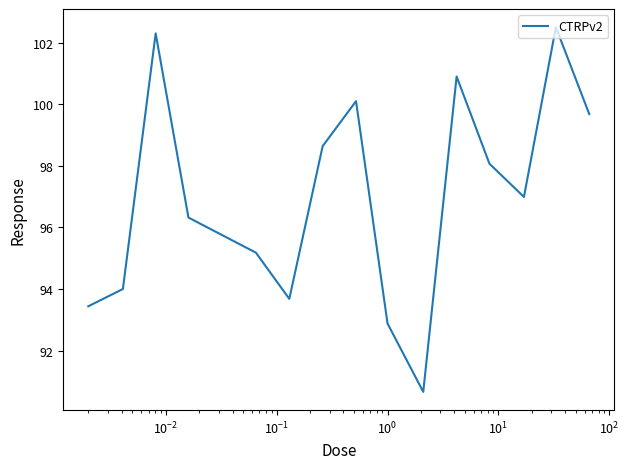

Does the chart display data point markers on the line(s)?

No